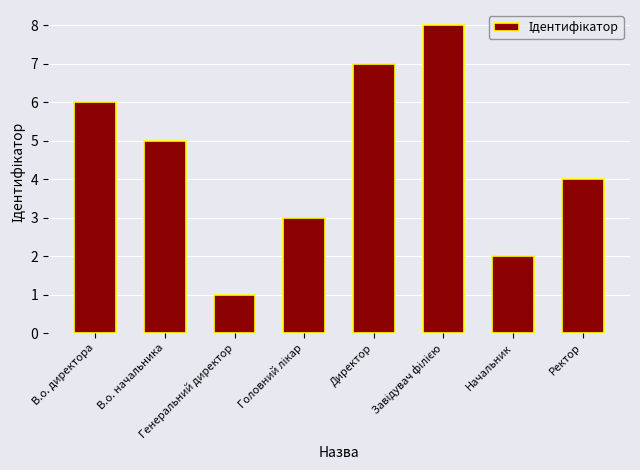

How many series are shown in this chart?

1